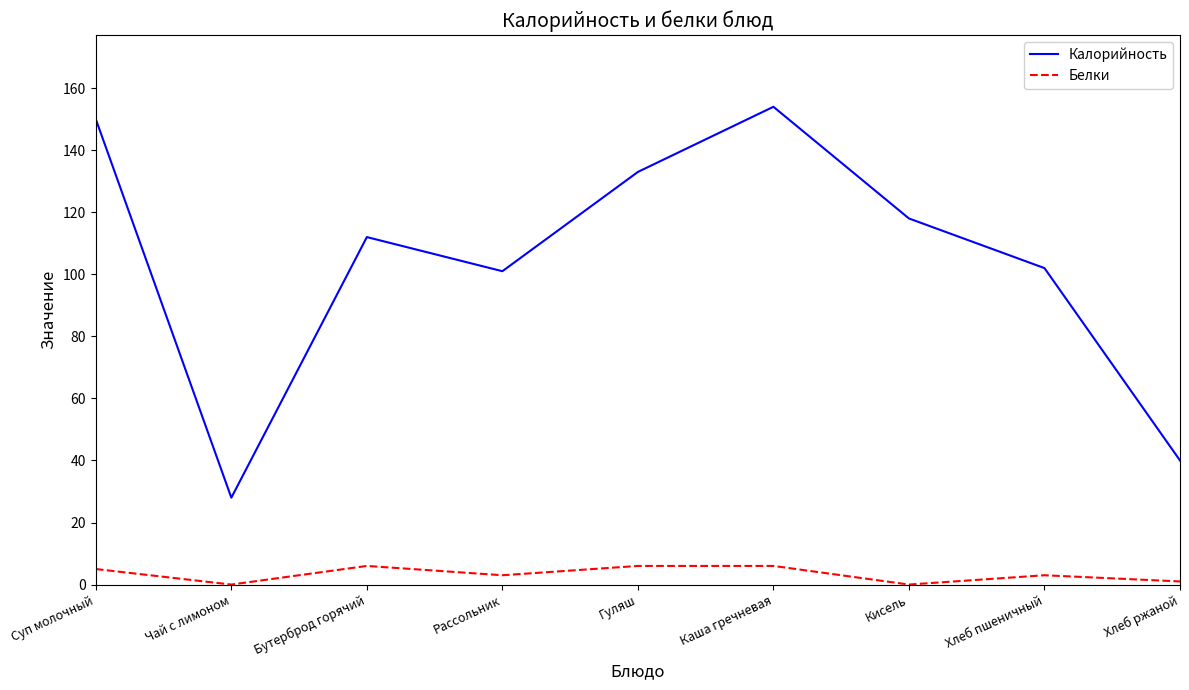

What are all the series names shown in the legend?

Калорийность, Белки